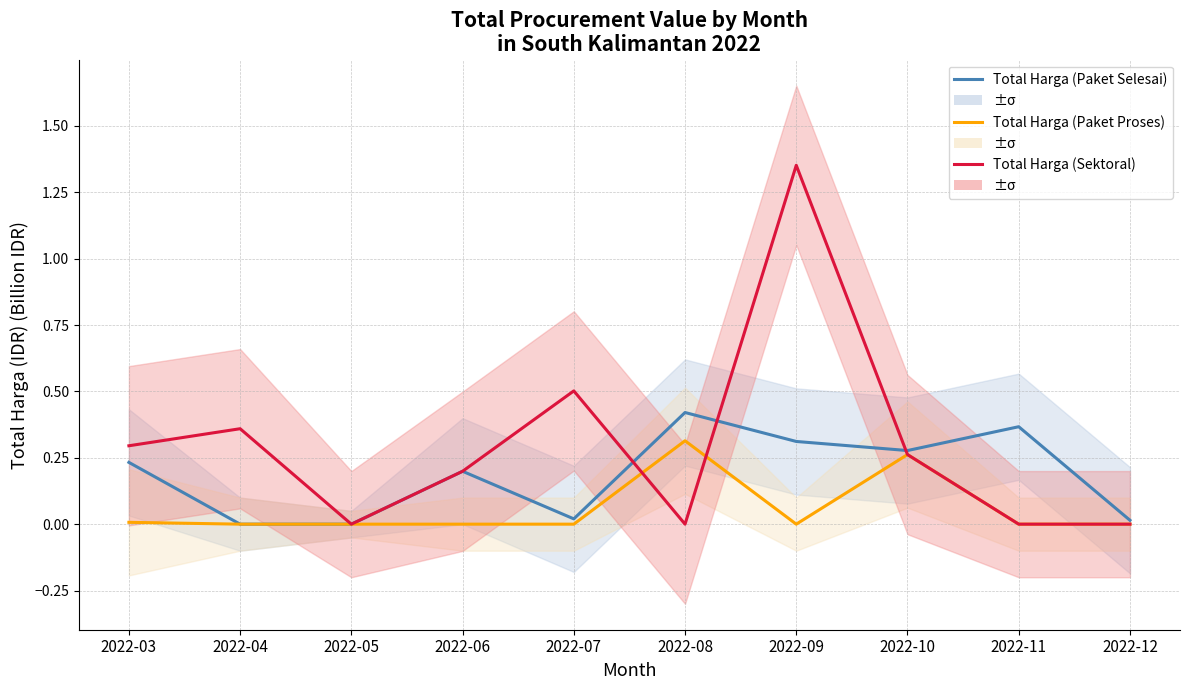

How many data points does each series have?

10